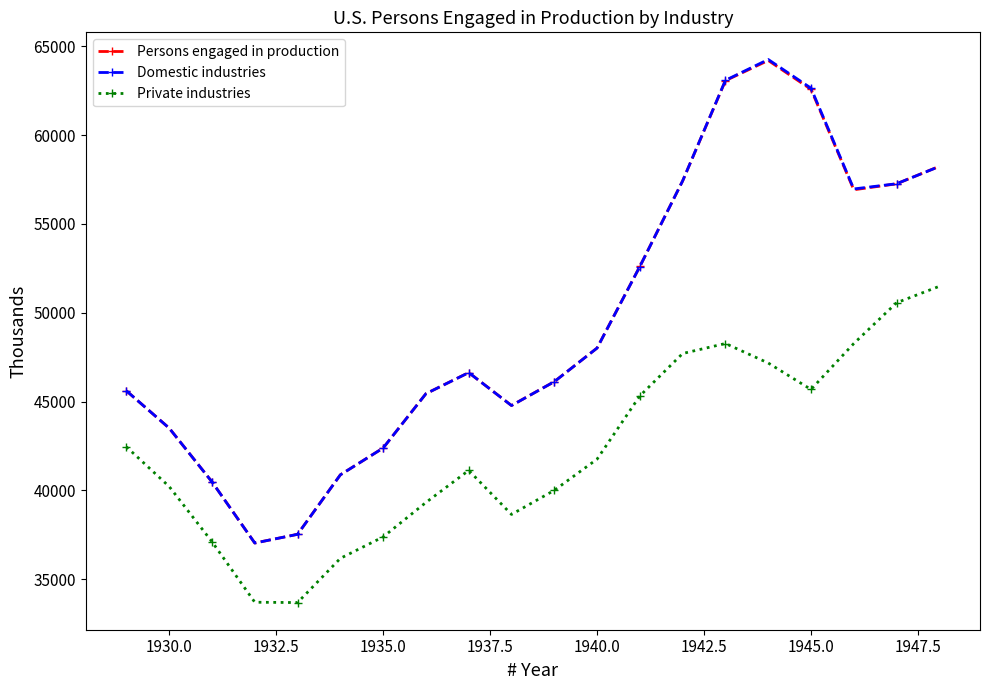

What is the value of the Persons engaged in production point at the 11th from the left?

46123